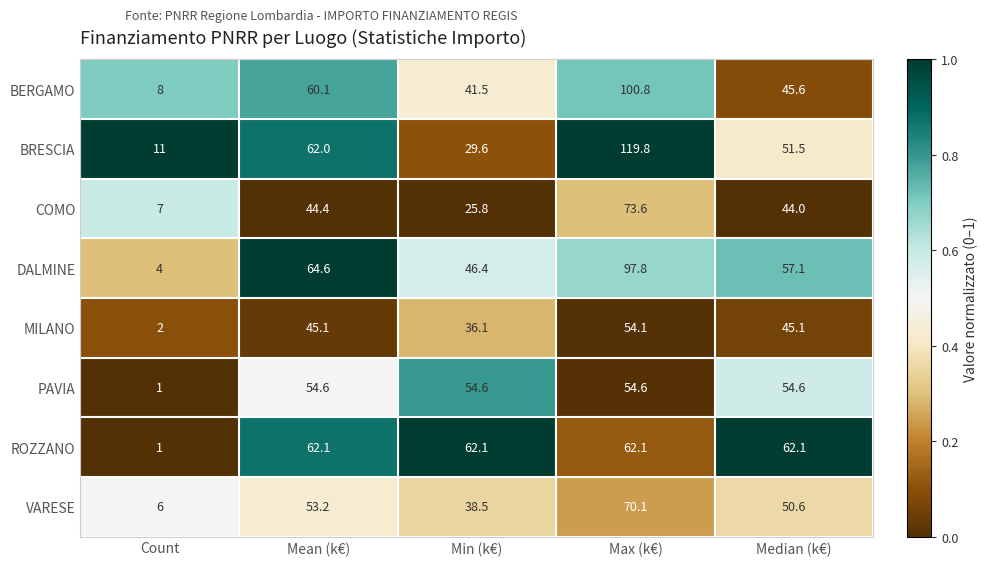

Where does the VARESE series first go above 50?

Mean (k€)